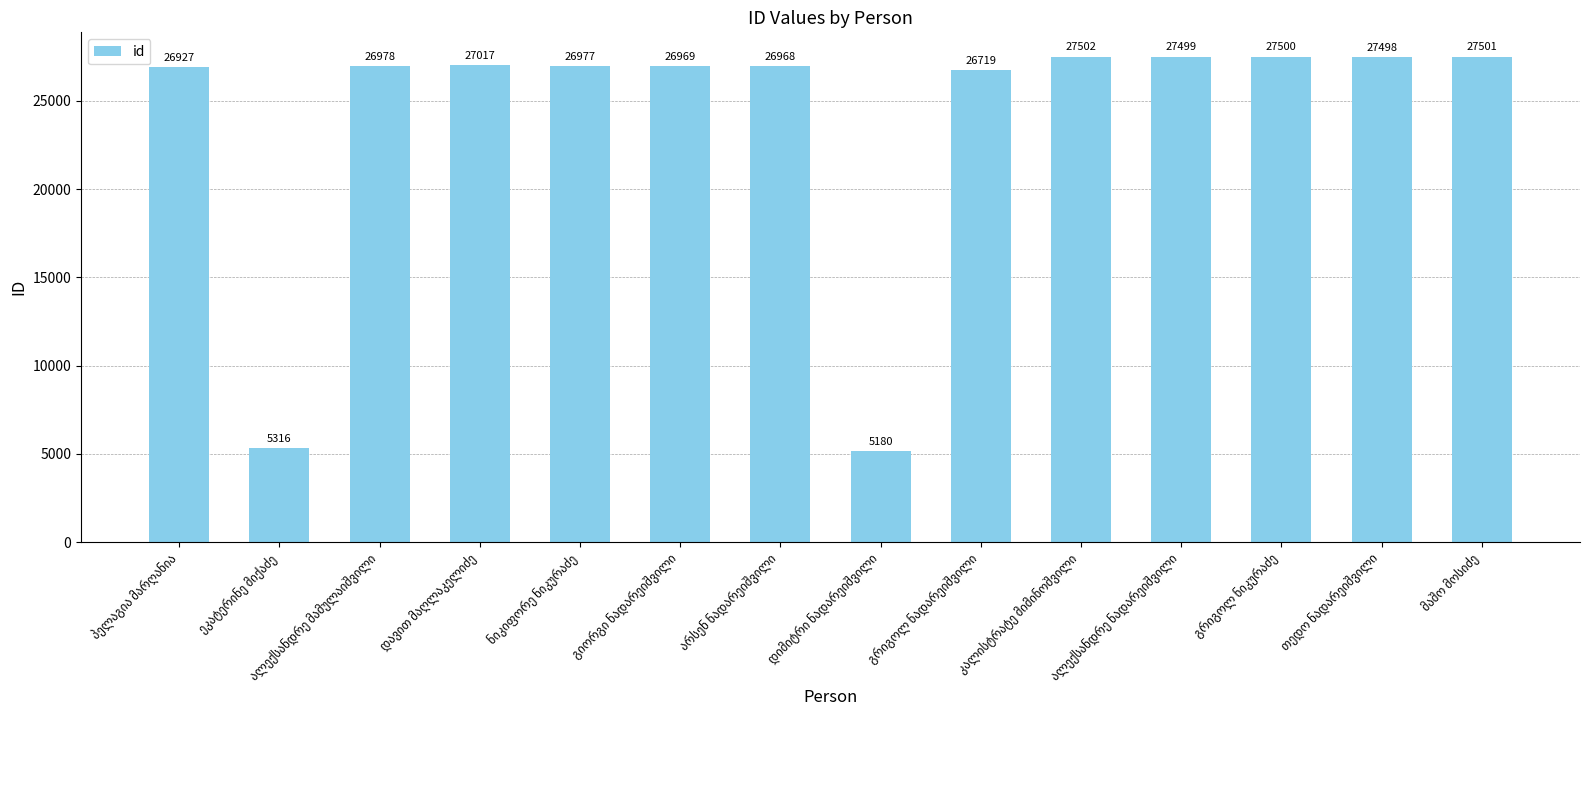

What is the value of the 12th bar from the left?

27500